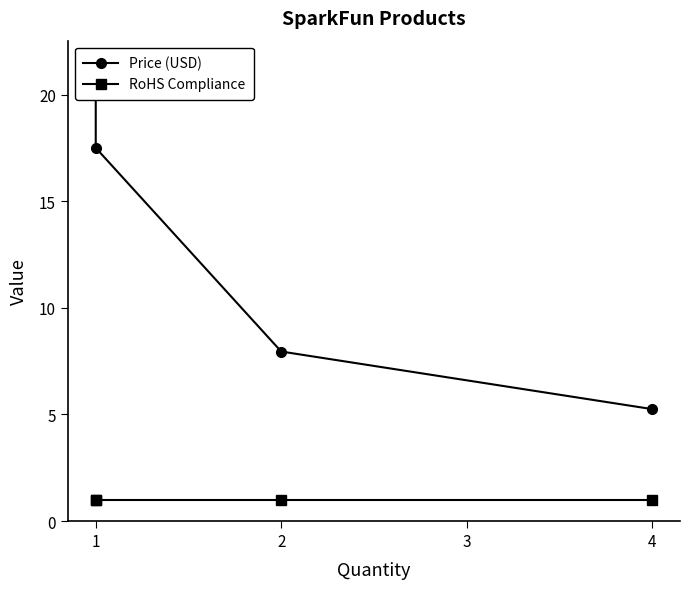

True or false: Price (USD) and RoHS Compliance cross at least once.

False